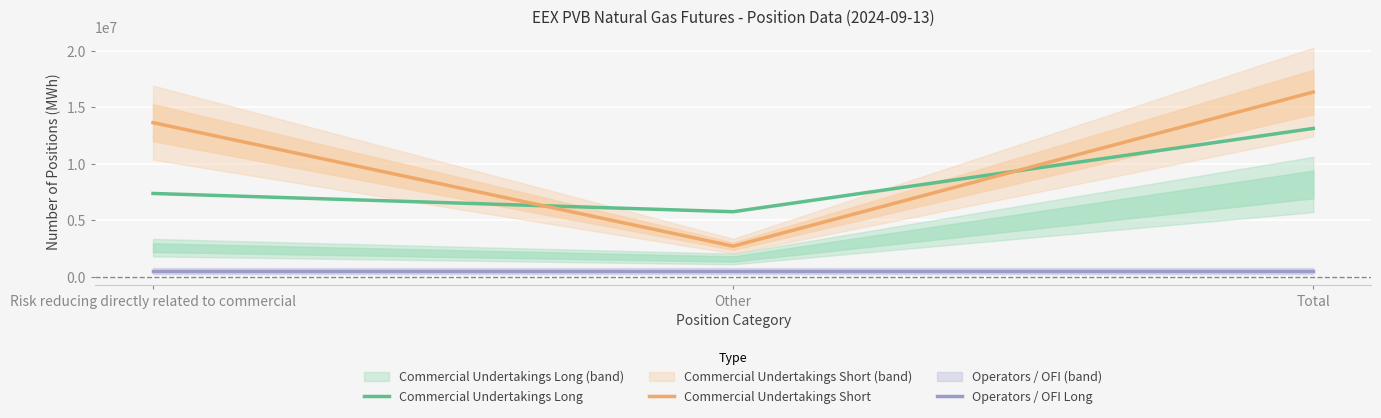

Is it true that Commercial Undertakings Long equals 7365600.0 at Risk reducing directly related to commercial?

True